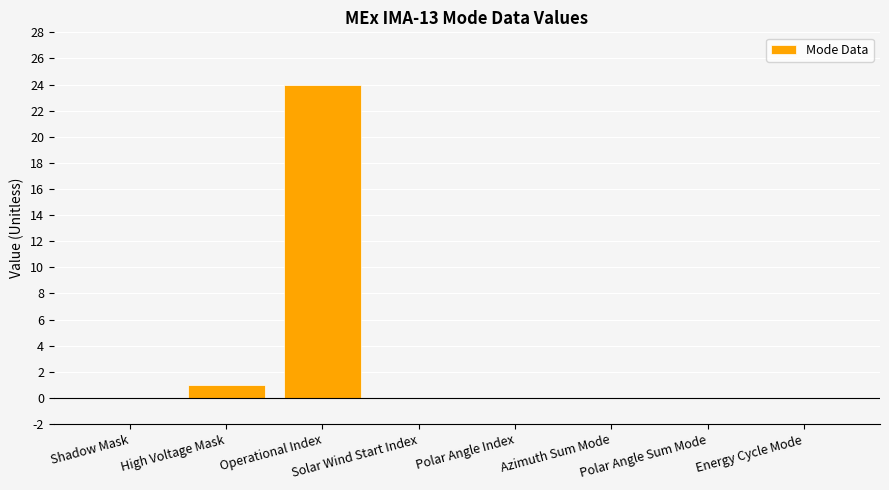

True or false: the data shows -11 at Energy Cycle Mode.

False